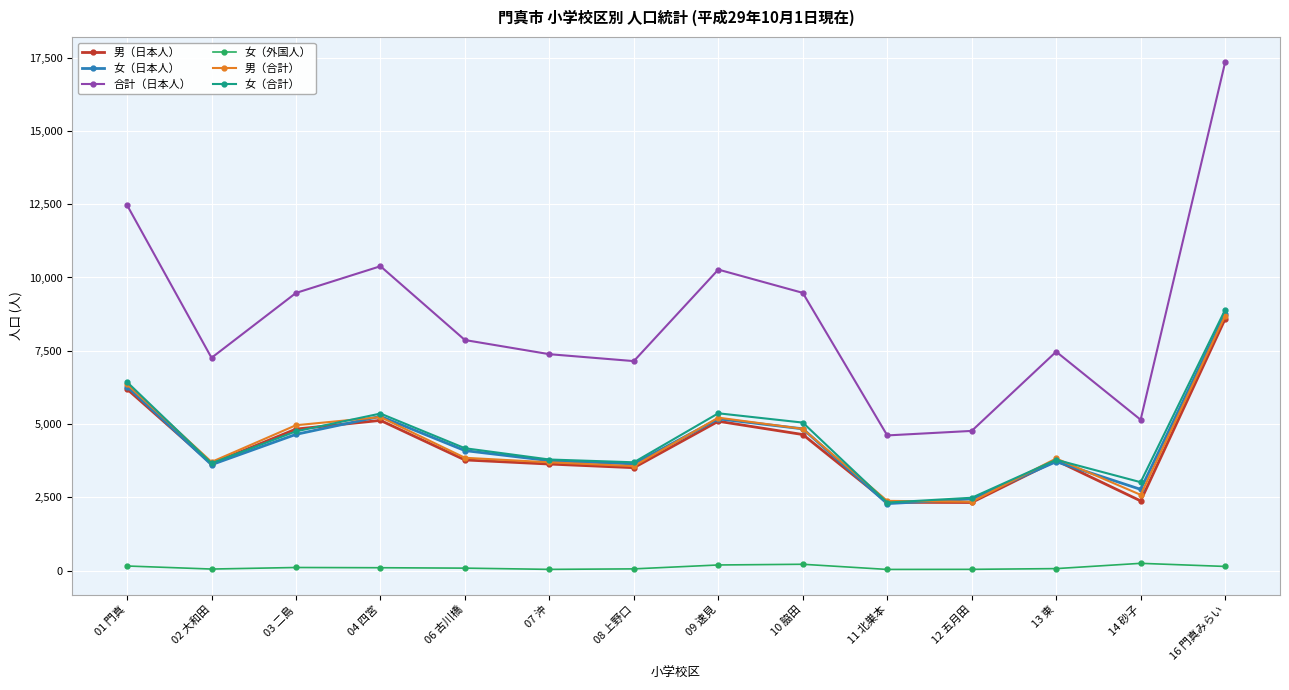

How many interior local valleys does the 女（日本人） series have?

4